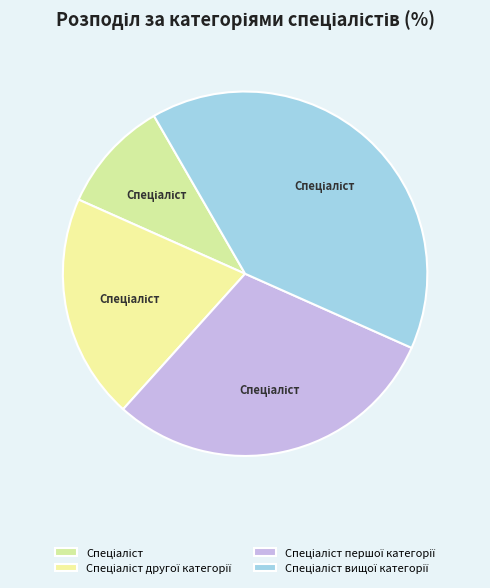

What is the ratio of the value at Спеціаліст другої категорії to the value at Спеціаліст першої категорії?

0.7